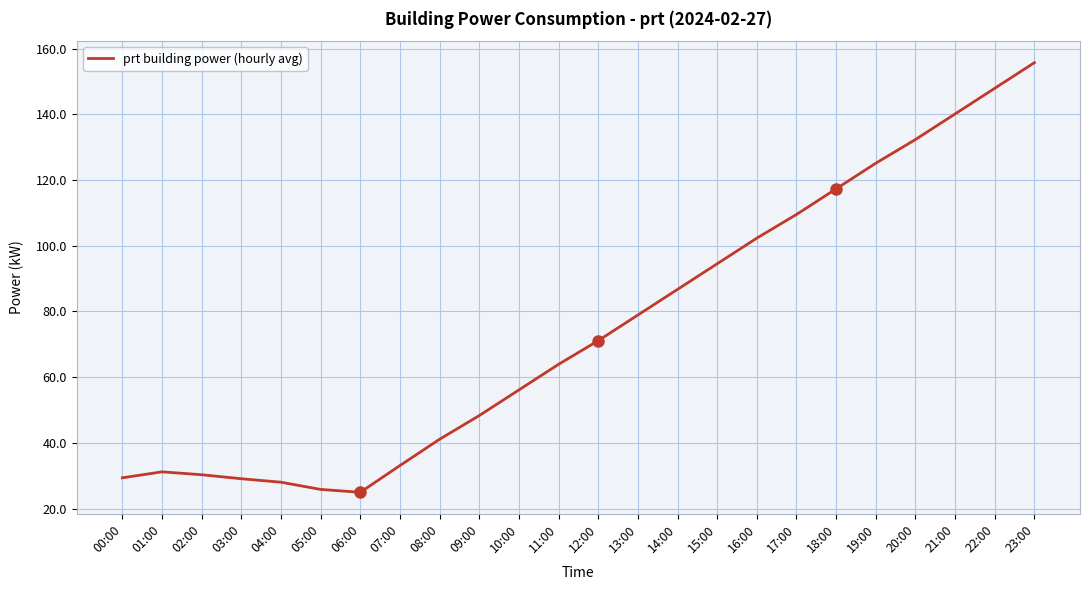

At which label is the value closest to 90?

14:00